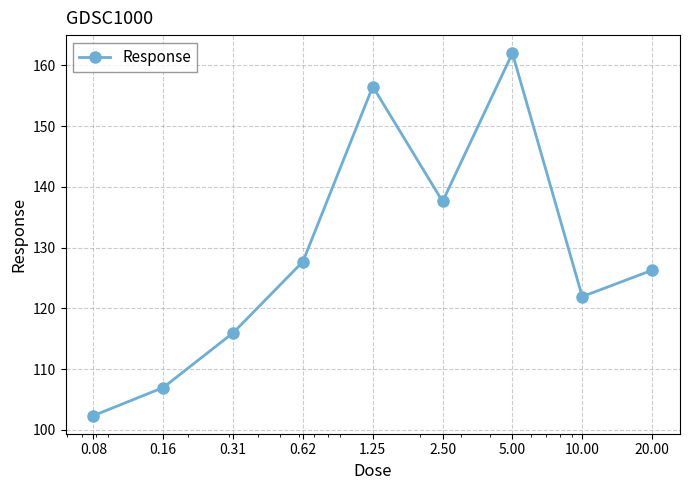

What is the greatest value displayed?

162.0